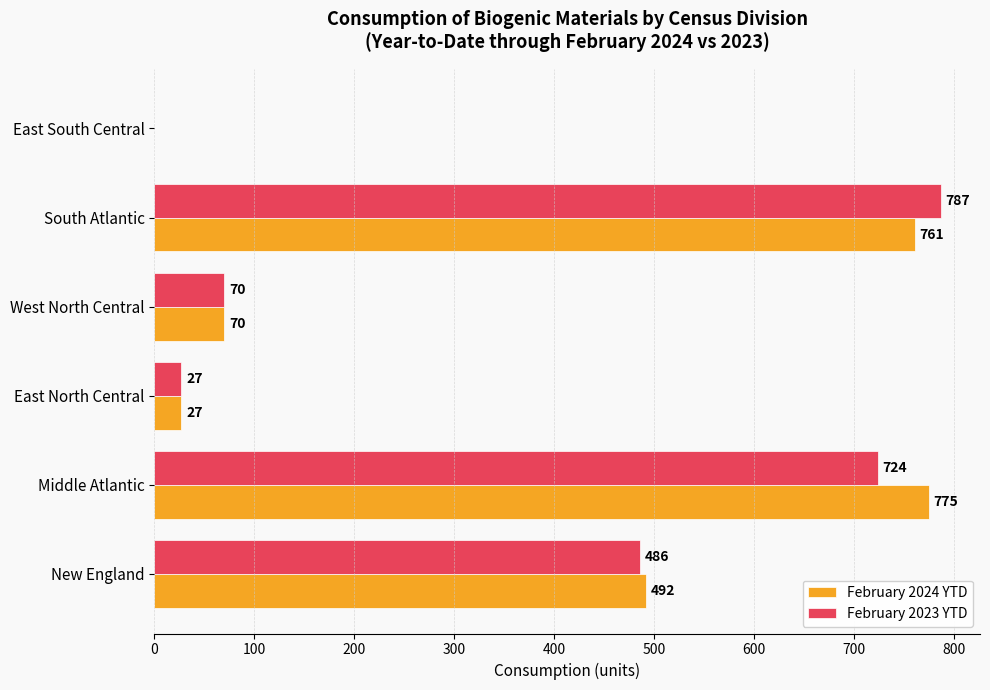

How many series are shown in this chart?

2